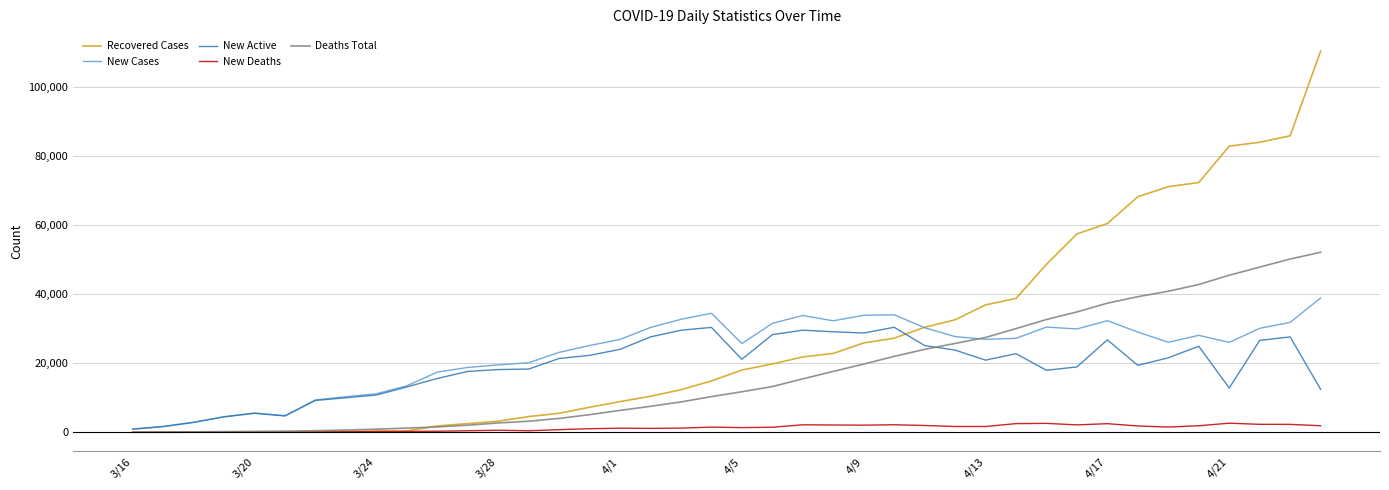

What is the minimum value for New Cases?

987